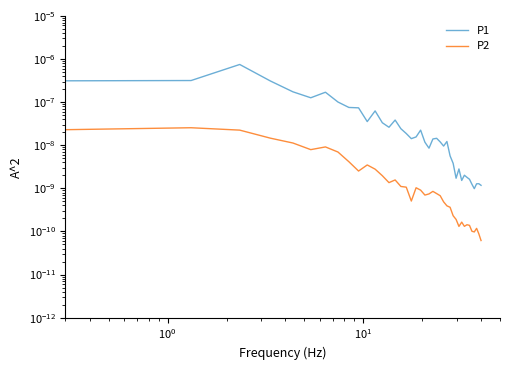

Which series has the largest total across all categories?

P1